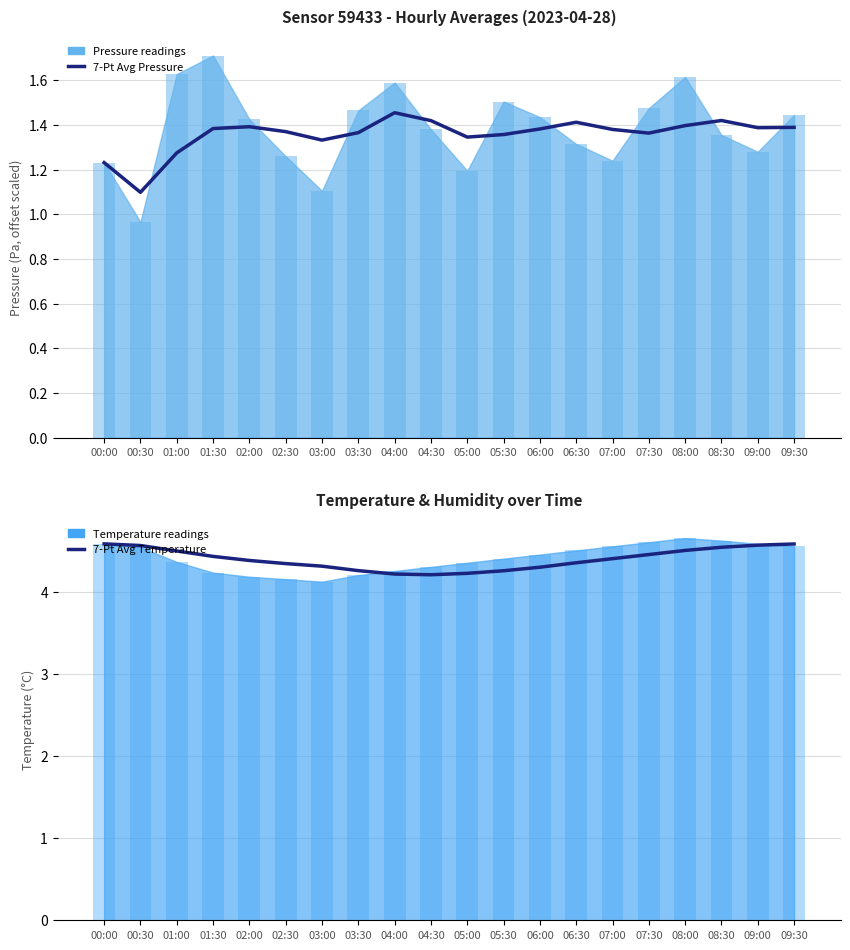

Is it true that 7-Point Avg Pressure equals 2.3 at 01:00?

False